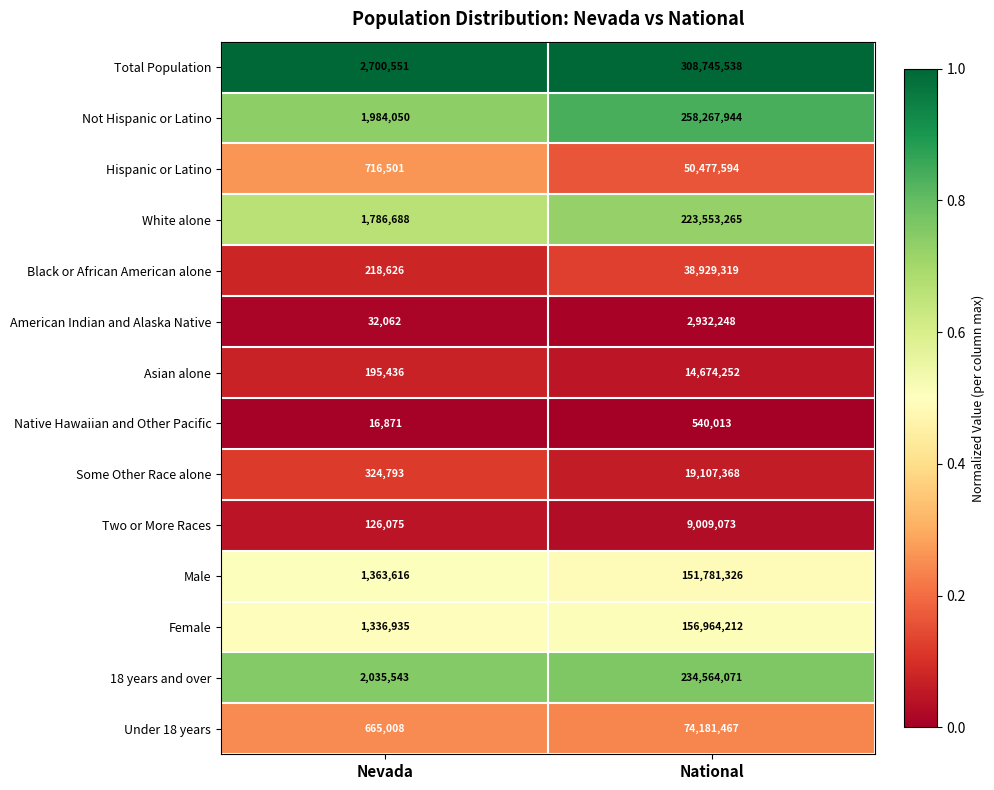

What is the approximate value of Under 18 years at Nevada, to the nearest 50?

665000